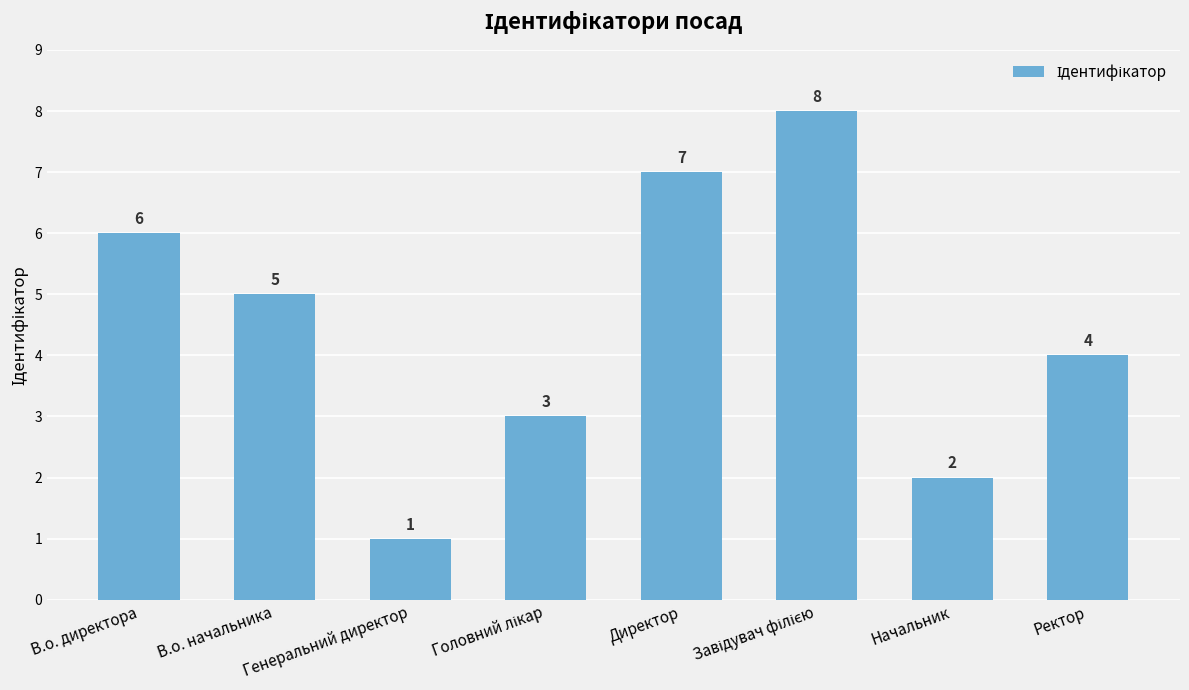

Between Директор and Генеральний директор, which is larger?

Директор